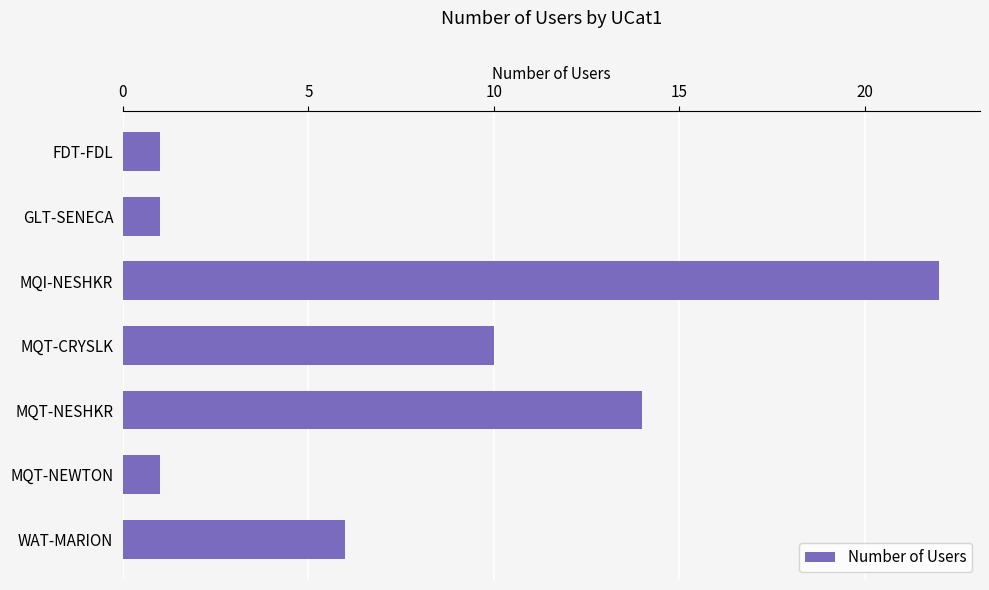

What position from the bottom is MQT-NEWTON?

2